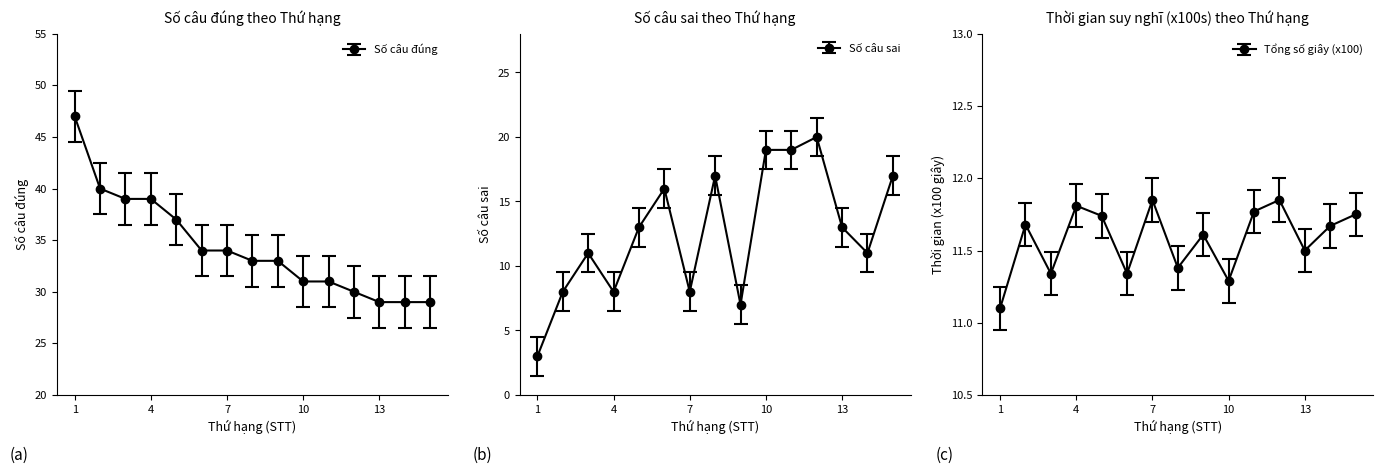

True or false: Số câu sai and Số câu đúng intersect in this chart.

False